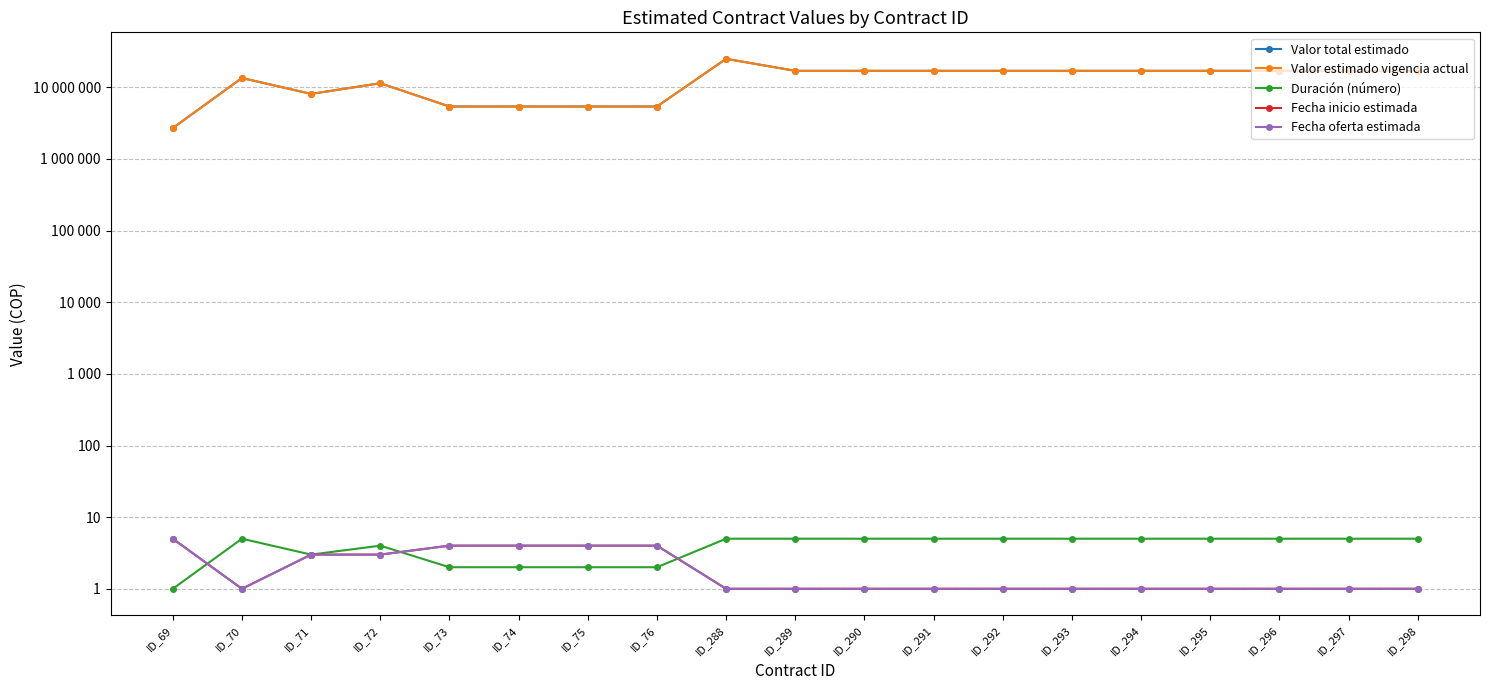

Where does the Valor estimado vigencia actual series first go above 17000000?

ID_288